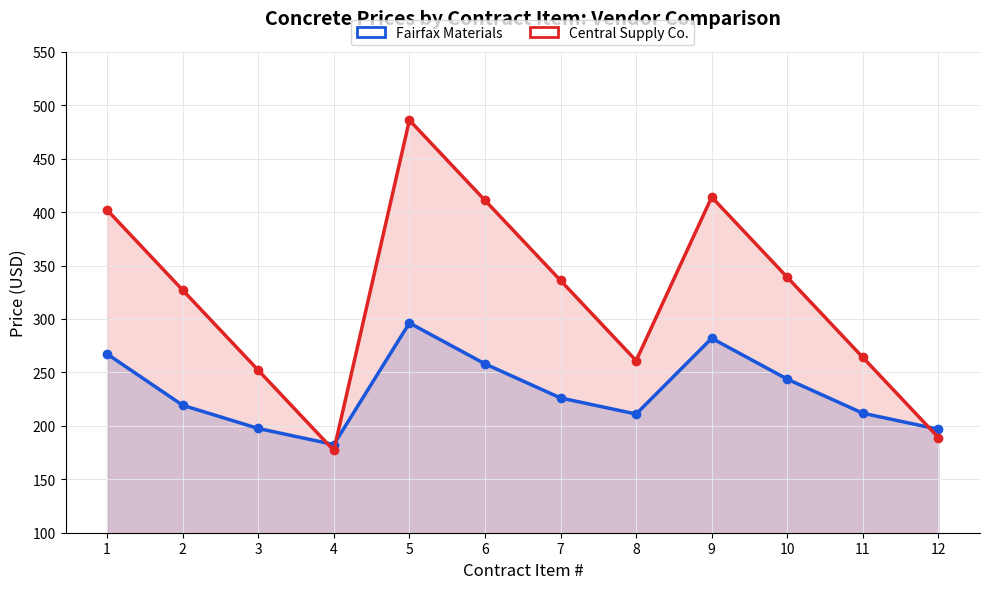

Which category has the highest value across all series?

5